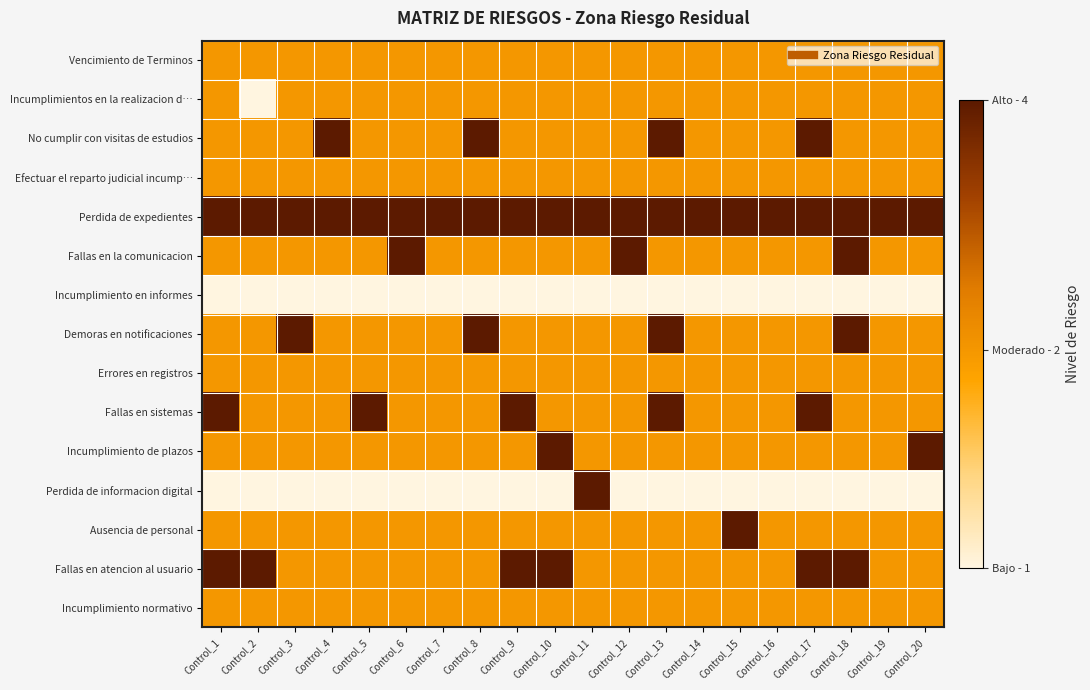

Reading left to right, extract all data points from this chart.

Vencimiento de Terminos: Control_1=1.3	Control_2=1.3	Control_3=1.3	Control_4=1.3	Control_5=1.3	Control_6=1.3	Control_7=1.3	Control_8=1.3	Control_9=1.3	Control_10=1.3	Control_11=1.3	Control_12=1.3	Control_13=1.3	Control_14=1.3	Control_15=1.3	Control_16=1.3	Control_17=1.3	Control_18=1.3	Control_19=1.3	Control_20=1.3
Incumplimientos en la realizacion d…: Control_1=1.3	Control_2=0.6	Control_3=1.3	Control_4=1.3	Control_5=1.3	Control_6=1.3	Control_7=1.3	Control_8=1.3	Control_9=1.3	Control_10=1.3	Control_11=1.3	Control_12=1.3	Control_13=1.3	Control_14=1.3	Control_15=1.3	Control_16=1.3	Control_17=1.3	Control_18=1.3	Control_19=1.3	Control_20=1.3
No cumplir con visitas de estudios: Control_1=1.3	Control_2=1.3	Control_3=1.3	Control_4=2.2	Control_5=1.3	Control_6=1.3	Control_7=1.3	Control_8=2.2	Control_9=1.3	Control_10=1.3	Control_11=1.3	Control_12=1.3	Control_13=2.2	Control_14=1.3	Control_15=1.3	Control_16=1.3	Control_17=2.2	Control_18=1.3	Control_19=1.3	Control_20=1.3
Efectuar el reparto judicial incump…: Control_1=1.3	Control_2=1.3	Control_3=1.3	Control_4=1.3	Control_5=1.3	Control_6=1.3	Control_7=1.3	Control_8=1.3	Control_9=1.3	Control_10=1.3	Control_11=1.3	Control_12=1.3	Control_13=1.3	Control_14=1.3	Control_15=1.3	Control_16=1.3	Control_17=1.3	Control_18=1.3	Control_19=1.3	Control_20=1.3
Perdida de expedientes: Control_1=2.2	Control_2=2.2	Control_3=2.2	Control_4=2.2	Control_5=2.2	Control_6=2.2	Control_7=2.2	Control_8=2.2	Control_9=2.2	Control_10=2.2	Control_11=2.2	Control_12=2.2	Control_13=2.2	Control_14=2.2	Control_15=2.2	Control_16=2.2	Control_17=2.2	Control_18=2.2	Control_19=2.2	Control_20=2.2
Fallas en la comunicacion: Control_1=1.3	Control_2=1.3	Control_3=1.3	Control_4=1.3	Control_5=1.3	Control_6=2.2	Control_7=1.3	Control_8=1.3	Control_9=1.3	Control_10=1.3	Control_11=1.3	Control_12=2.2	Control_13=1.3	Control_14=1.3	Control_15=1.3	Control_16=1.3	Control_17=1.3	Control_18=2.2	Control_19=1.3	Control_20=1.3
Incumplimiento en informes: Control_1=0.6	Control_2=0.6	Control_3=0.6	Control_4=0.6	Control_5=0.6	Control_6=0.6	Control_7=0.6	Control_8=0.6	Control_9=0.6	Control_10=0.6	Control_11=0.6	Control_12=0.6	Control_13=0.6	Control_14=0.6	Control_15=0.6	Control_16=0.6	Control_17=0.6	Control_18=0.6	Control_19=0.6	Control_20=0.6
Demoras en notificaciones: Control_1=1.3	Control_2=1.3	Control_3=2.2	Control_4=1.3	Control_5=1.3	Control_6=1.3	Control_7=1.3	Control_8=2.2	Control_9=1.3	Control_10=1.3	Control_11=1.3	Control_12=1.3	Control_13=2.2	Control_14=1.3	Control_15=1.3	Control_16=1.3	Control_17=1.3	Control_18=2.2	Control_19=1.3	Control_20=1.3
Errores en registros: Control_1=1.3	Control_2=1.3	Control_3=1.3	Control_4=1.3	Control_5=1.3	Control_6=1.3	Control_7=1.3	Control_8=1.3	Control_9=1.3	Control_10=1.3	Control_11=1.3	Control_12=1.3	Control_13=1.3	Control_14=1.3	Control_15=1.3	Control_16=1.3	Control_17=1.3	Control_18=1.3	Control_19=1.3	Control_20=1.3
Fallas en sistemas: Control_1=2.2	Control_2=1.3	Control_3=1.3	Control_4=1.3	Control_5=2.2	Control_6=1.3	Control_7=1.3	Control_8=1.3	Control_9=2.2	Control_10=1.3	Control_11=1.3	Control_12=1.3	Control_13=2.2	Control_14=1.3	Control_15=1.3	Control_16=1.3	Control_17=2.2	Control_18=1.3	Control_19=1.3	Control_20=1.3
Incumplimiento de plazos: Control_1=1.3	Control_2=1.3	Control_3=1.3	Control_4=1.3	Control_5=1.3	Control_6=1.3	Control_7=1.3	Control_8=1.3	Control_9=1.3	Control_10=2.2	Control_11=1.3	Control_12=1.3	Control_13=1.3	Control_14=1.3	Control_15=1.3	Control_16=1.3	Control_17=1.3	Control_18=1.3	Control_19=1.3	Control_20=2.2
Perdida de informacion digital: Control_1=0.6	Control_2=0.6	Control_3=0.6	Control_4=0.6	Control_5=0.6	Control_6=0.6	Control_7=0.6	Control_8=0.6	Control_9=0.6	Control_10=0.6	Control_11=2.2	Control_12=0.6	Control_13=0.6	Control_14=0.6	Control_15=0.6	Control_16=0.6	Control_17=0.6	Control_18=0.6	Control_19=0.6	Control_20=0.6
Ausencia de personal: Control_1=1.3	Control_2=1.3	Control_3=1.3	Control_4=1.3	Control_5=1.3	Control_6=1.3	Control_7=1.3	Control_8=1.3	Control_9=1.3	Control_10=1.3	Control_11=1.3	Control_12=1.3	Control_13=1.3	Control_14=1.3	Control_15=2.2	Control_16=1.3	Control_17=1.3	Control_18=1.3	Control_19=1.3	Control_20=1.3
Fallas en atencion al usuario: Control_1=2.2	Control_2=2.2	Control_3=1.3	Control_4=1.3	Control_5=1.3	Control_6=1.3	Control_7=1.3	Control_8=1.3	Control_9=2.2	Control_10=2.2	Control_11=1.3	Control_12=1.3	Control_13=1.3	Control_14=1.3	Control_15=1.3	Control_16=1.3	Control_17=2.2	Control_18=2.2	Control_19=1.3	Control_20=1.3
Incumplimiento normativo: Control_1=1.3	Control_2=1.3	Control_3=1.3	Control_4=1.3	Control_5=1.3	Control_6=1.3	Control_7=1.3	Control_8=1.3	Control_9=1.3	Control_10=1.3	Control_11=1.3	Control_12=1.3	Control_13=1.3	Control_14=1.3	Control_15=1.3	Control_16=1.3	Control_17=1.3	Control_18=1.3	Control_19=1.3	Control_20=1.3